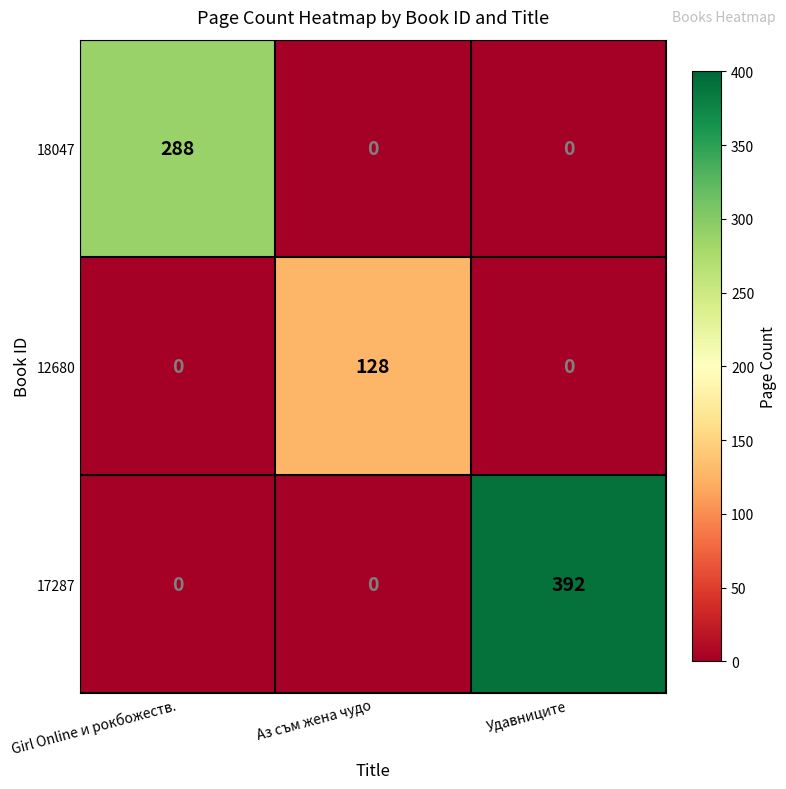

Reading left to right, extract all data points from this chart.

18047: Girl Online и рокбожеств.=288	Аз съм жена чудо=0	Удавниците=0
12680: Girl Online и рокбожеств.=0	Аз съм жена чудо=128	Удавниците=0
17287: Girl Online и рокбожеств.=0	Аз съм жена чудо=0	Удавниците=392